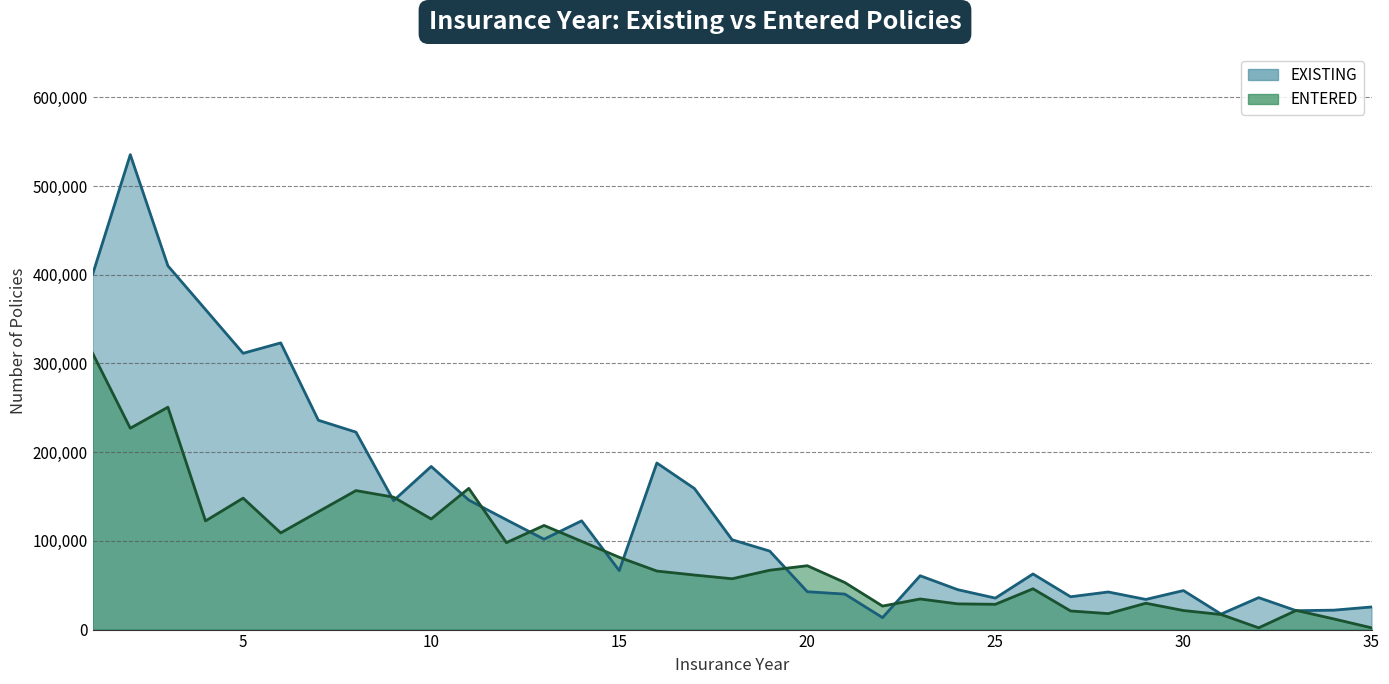

Which series has the largest range (max minus min)?

EXISTING